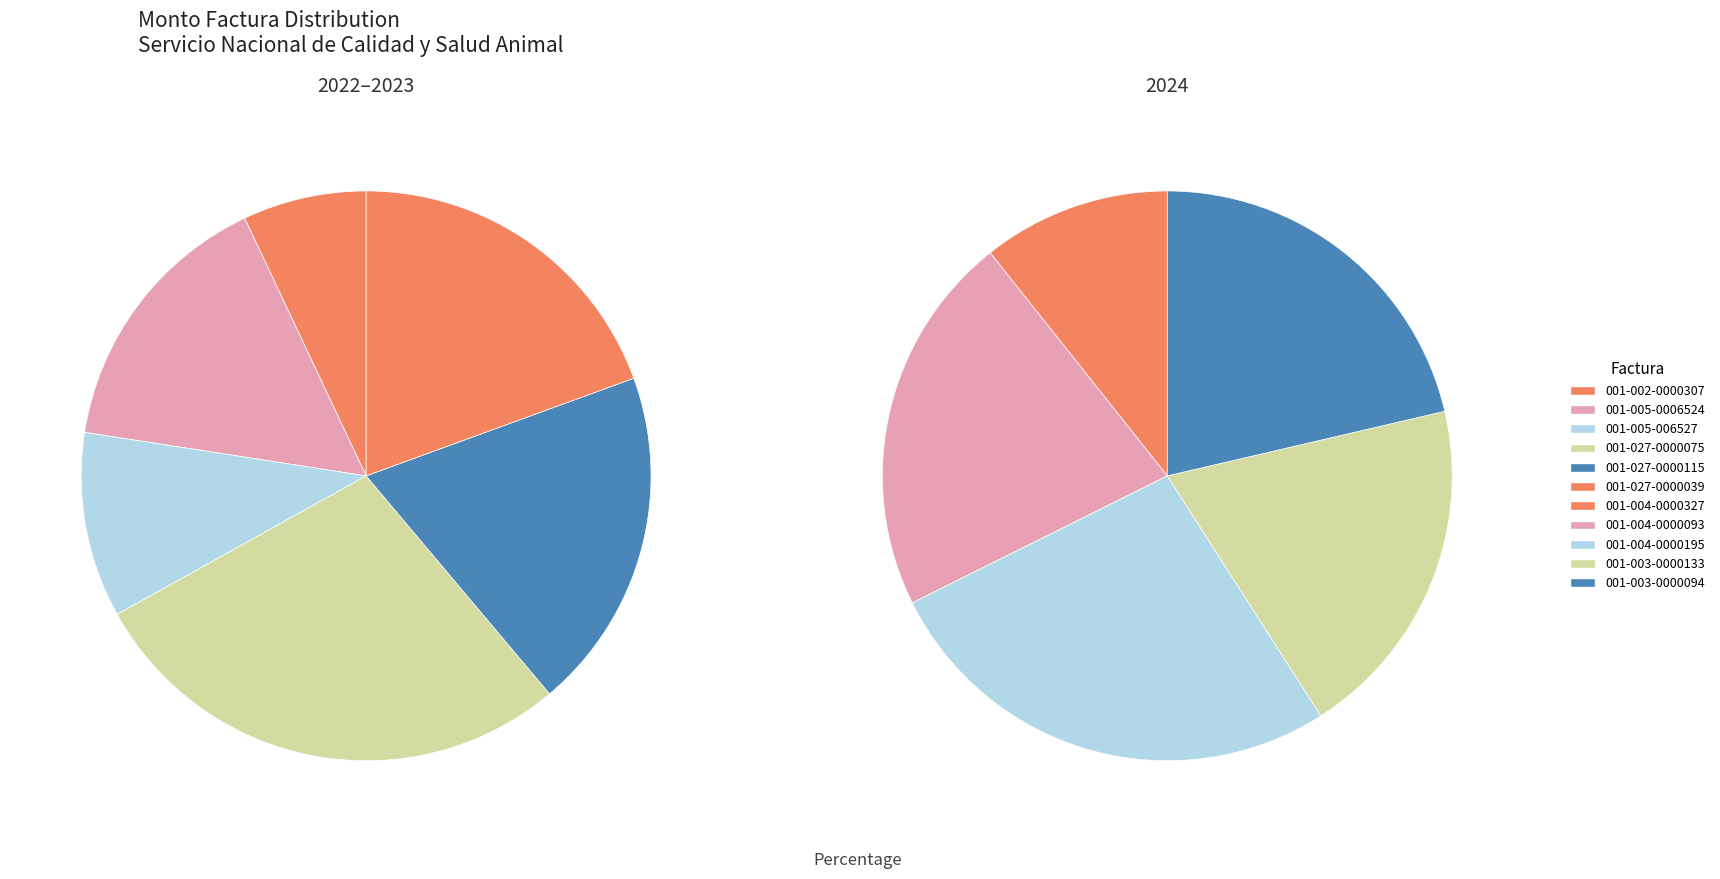

To the nearest percent, what is the combined percentage of 001-002-0000307 and 001-003-0000094?

13%